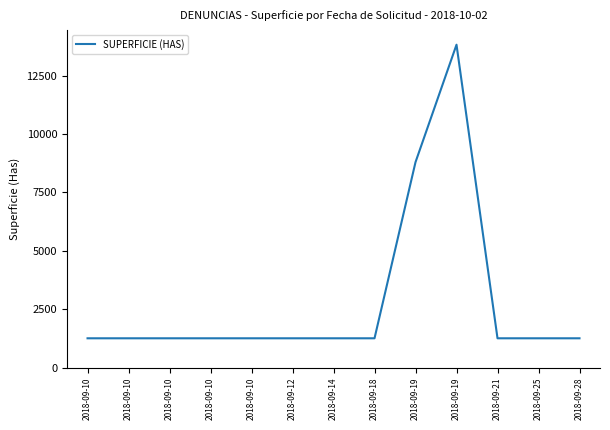

Is this an area chart (filled region under the line)?

No